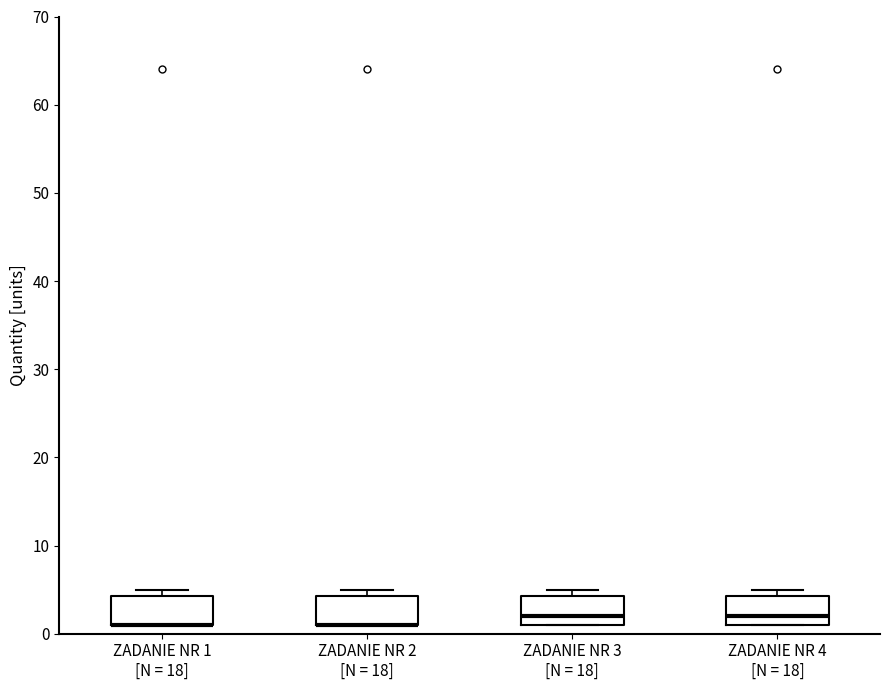

Reading left to right, transcribe this box plot: for each box, give where its median line is, the range the box spans, and where its two whiskers end, as read against the y-axis. The values are not printed on the chart, so give them approximately, as read against the axis.

ZADANIE NR 1 [N = 18]: median 1 (drawn on the box's lower edge), box 1 to 4, whiskers 1 to 5
ZADANIE NR 2 [N = 18]: median 1 (drawn on the box's lower edge), box 1 to 4, whiskers 1 to 5
ZADANIE NR 3 [N = 18]: median 2, box 1 to 4, whiskers 1 to 5
ZADANIE NR 4 [N = 18]: median 2, box 1 to 4, whiskers 1 to 5